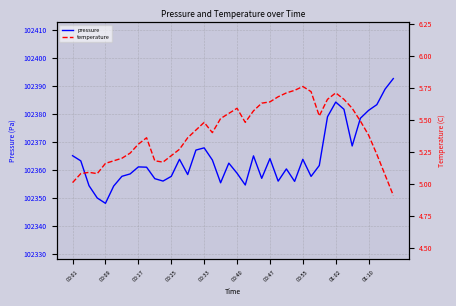

Is it true that pressure equals 102364.1 at 00:47?

True